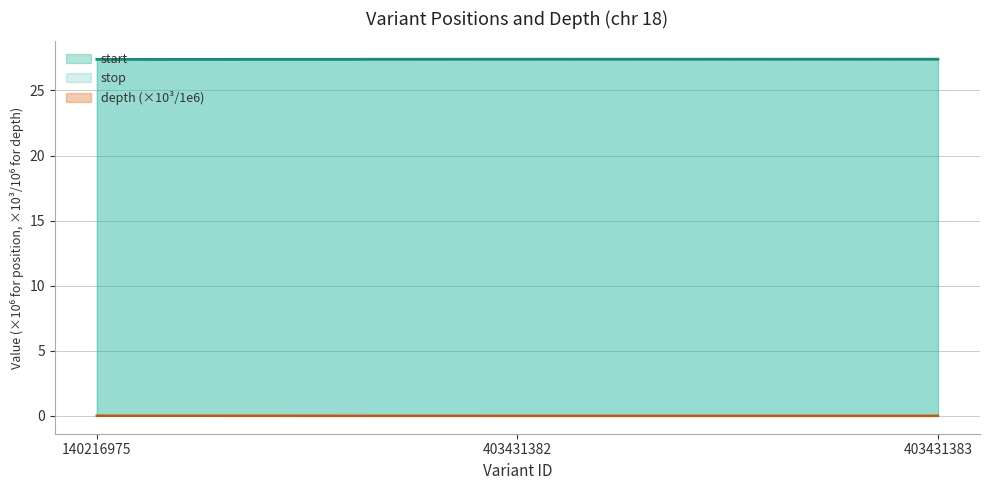

Which series has the widest spread of values?

depth